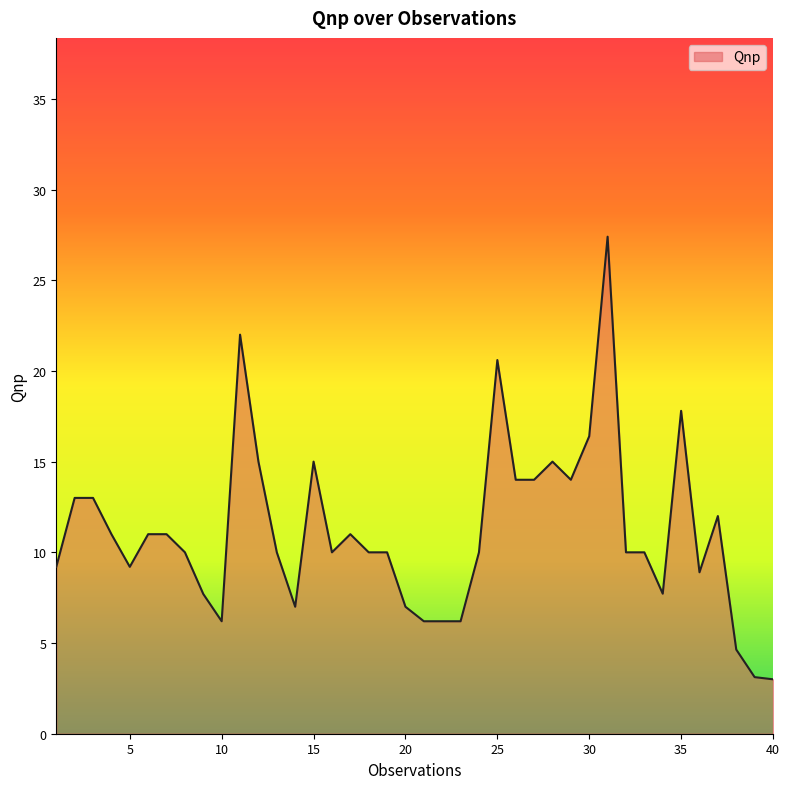

What is the difference between the maximum and minimum values?

24.4